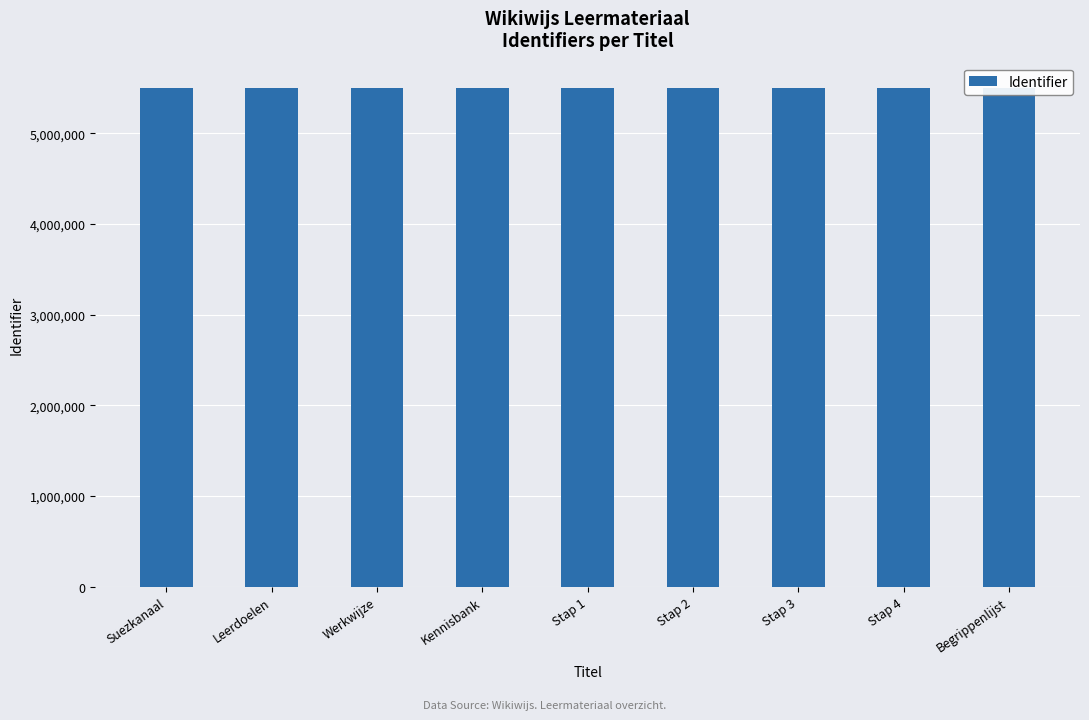

What is the sum of the values at Suezkanaal and Begrippenlijst?

11007424